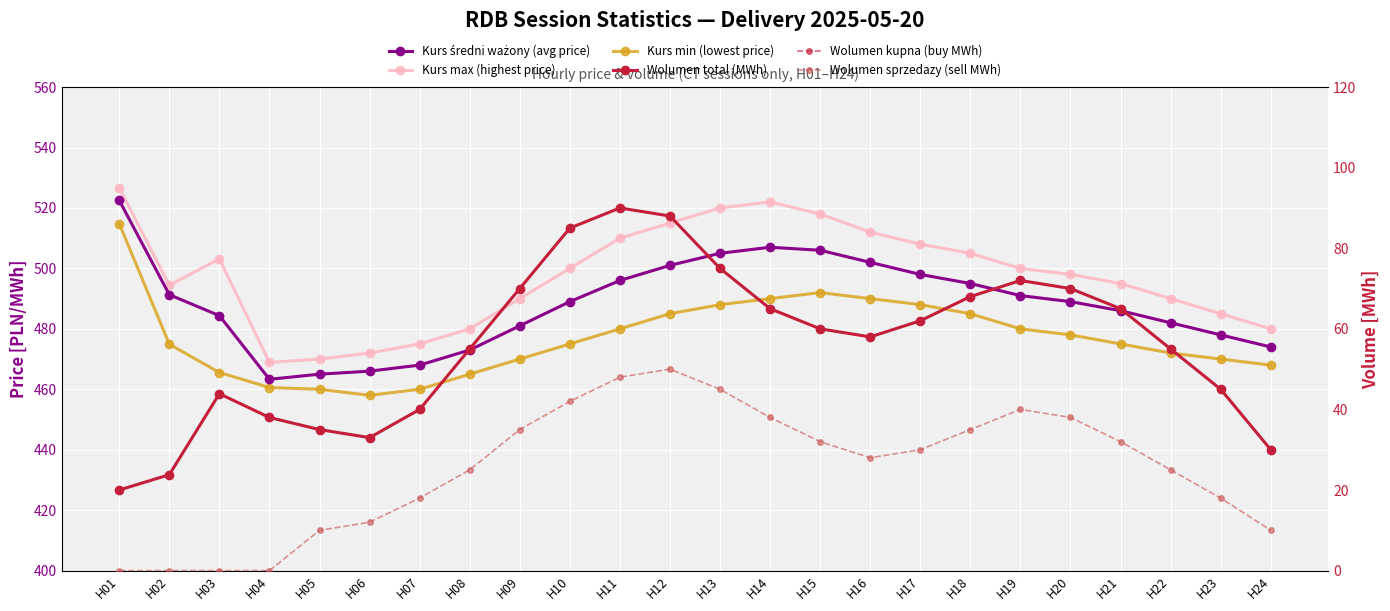

What is the difference between the highest and lowest values at H09?

455.0